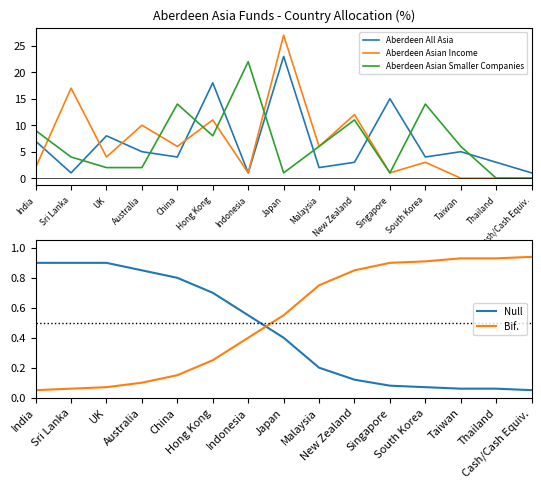

True or false: Aberdeen Asian Smaller Companies and Null cross at least once.

True